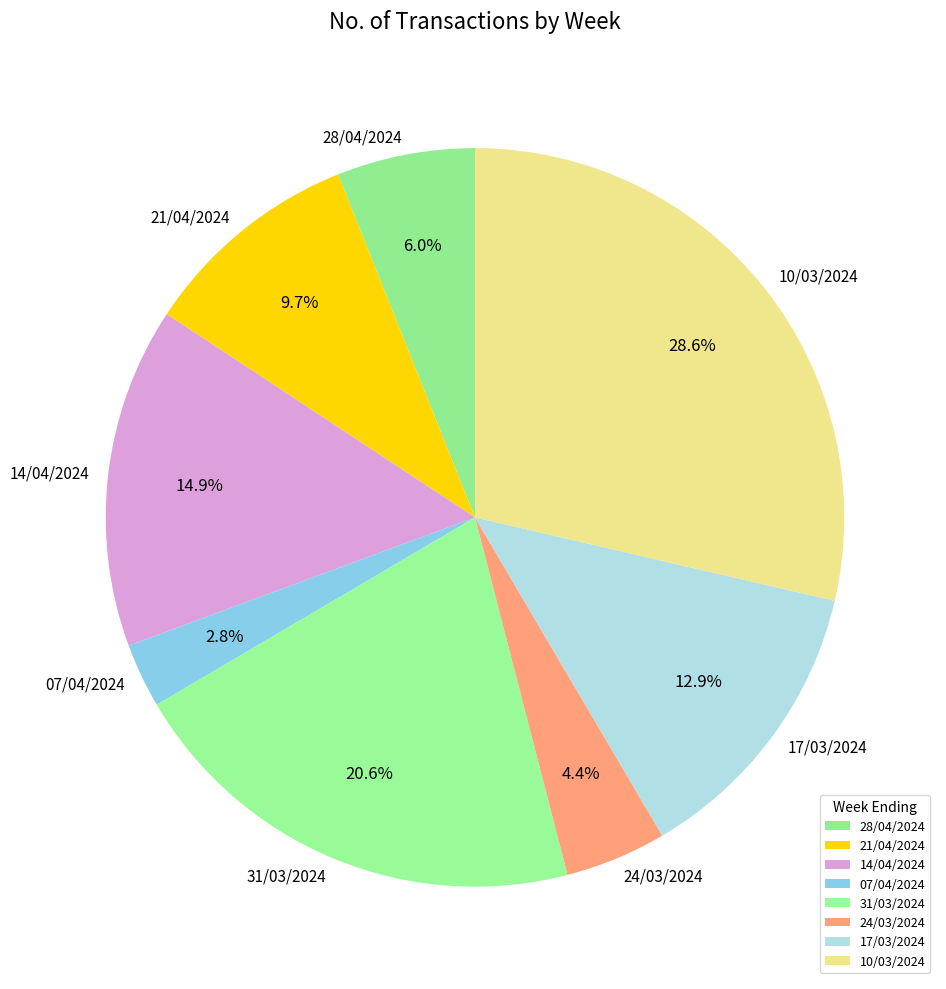

How many slices are in this pie chart?

8